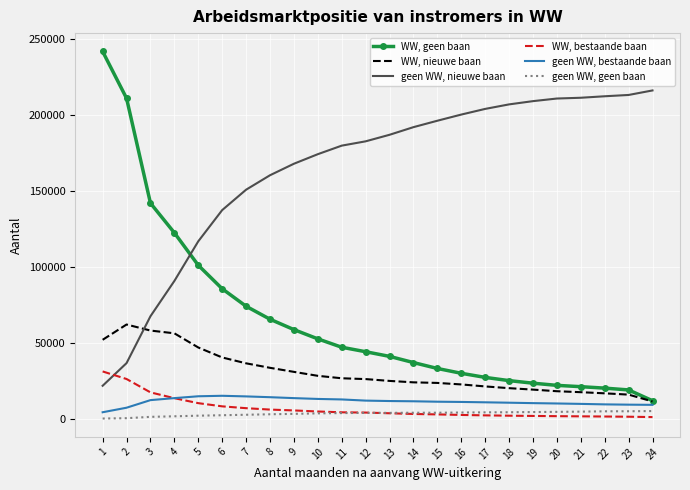

What is the maximum value shown in the chart?

242010